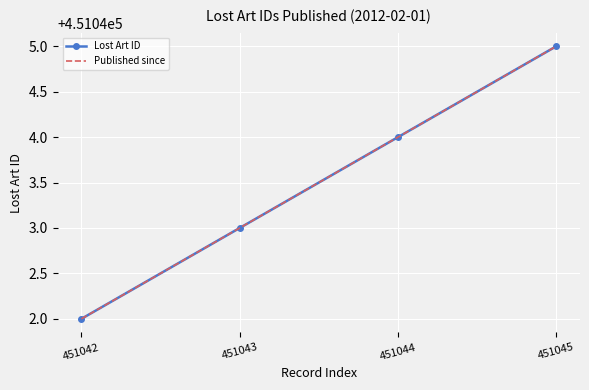

How many data points in Lost Art ID are less than 451044?

2